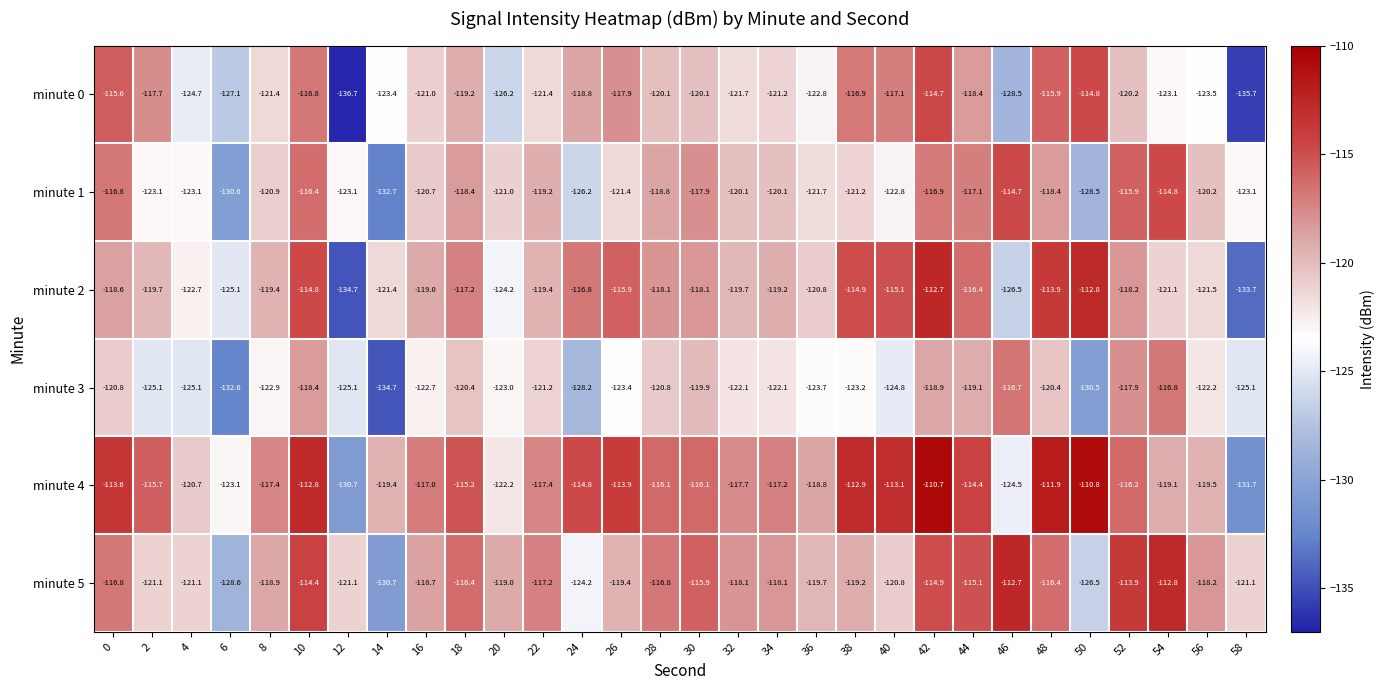

True or false: minute 0 has a value of -123.4 at 14.

True